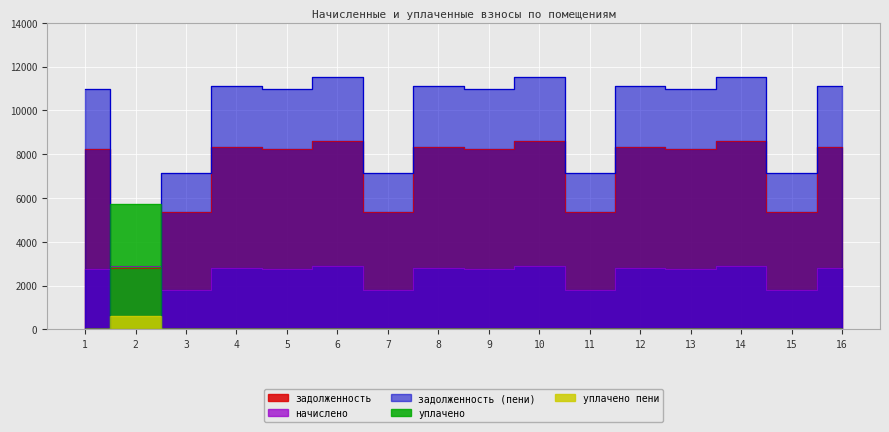

Where do задолженность and задолженность (пени) first cross each other?

1 and 2